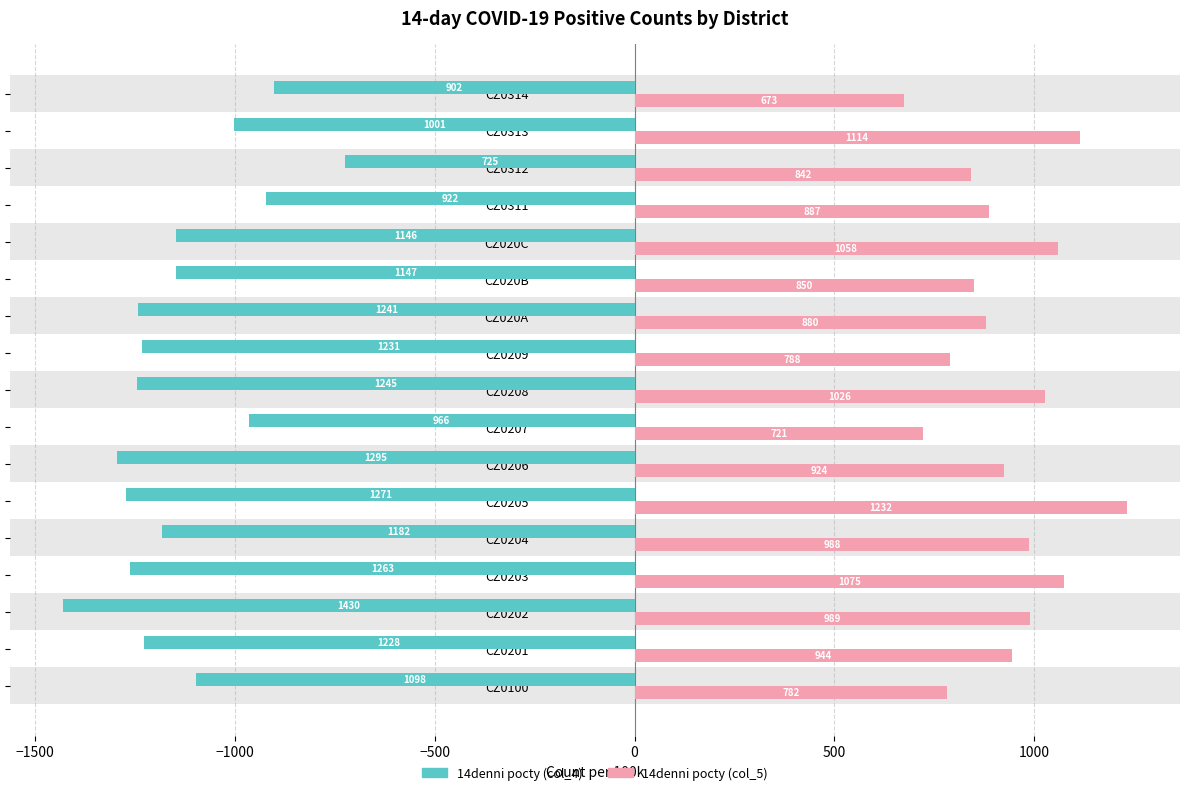

At which label does 14denni pocty (col_4) reach its peak?

CZ0312